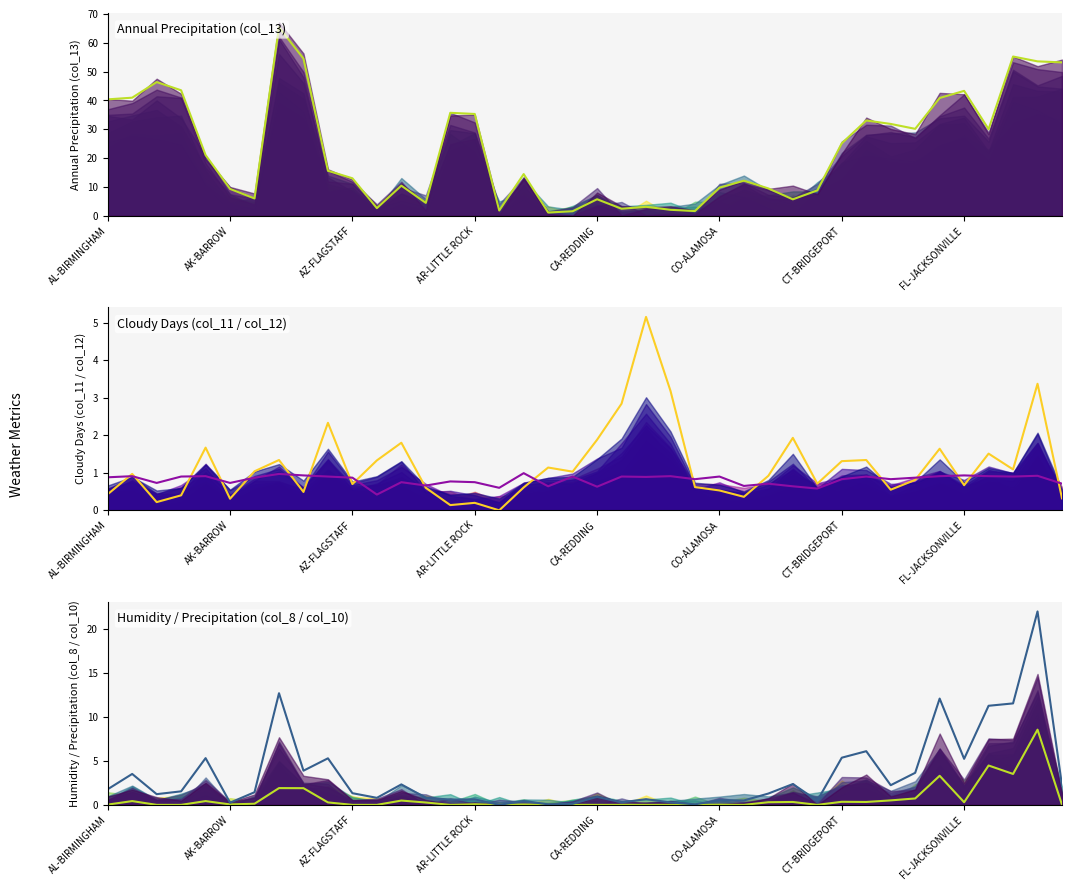

Which series has the largest total across all categories?

col_13